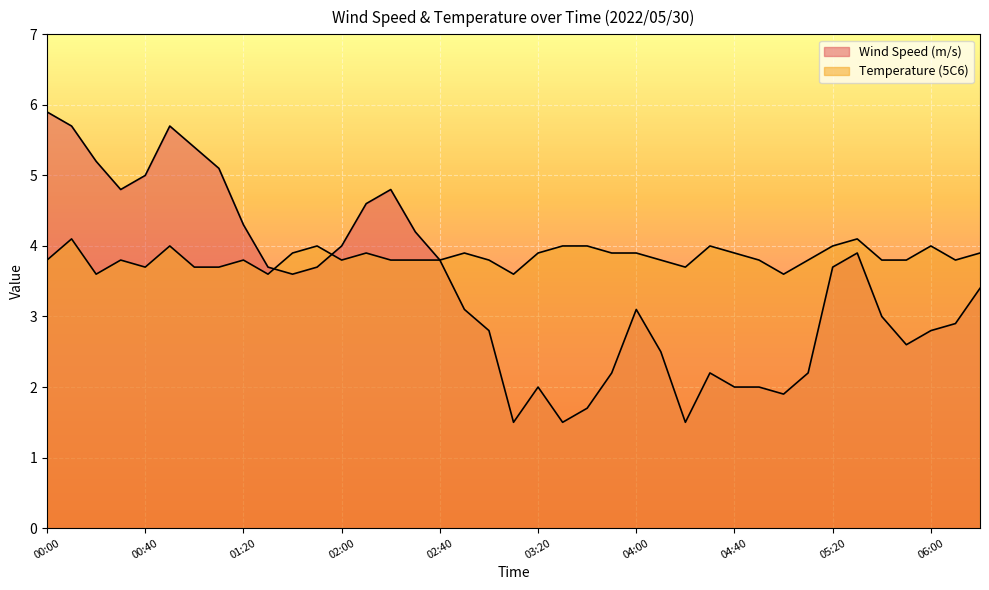

Which series has the largest total across all categories?

Temperature (5C6)